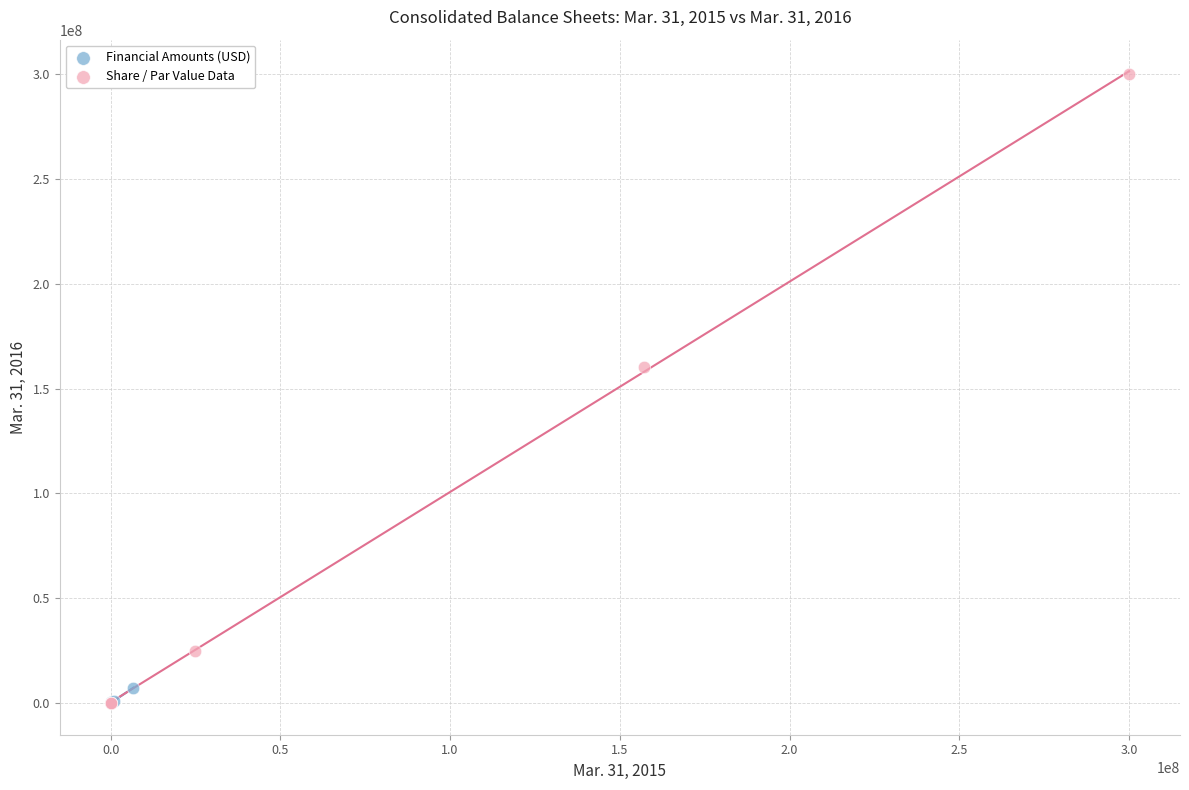

Which series has the widest spread of Y values?

Share / Par Value Data